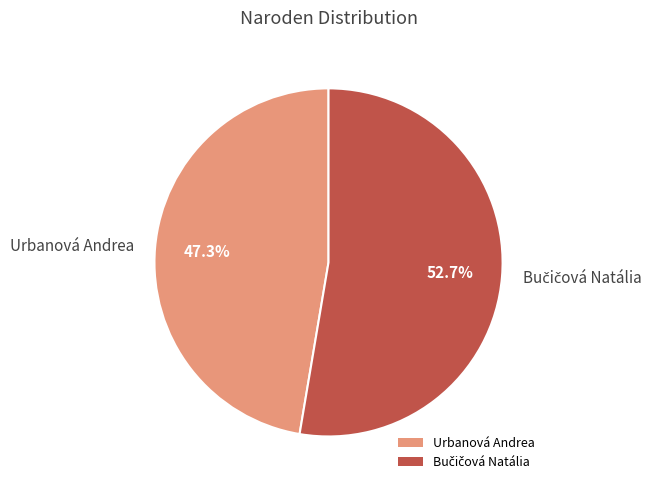

Which slice is the smallest?

Urbanová Andrea